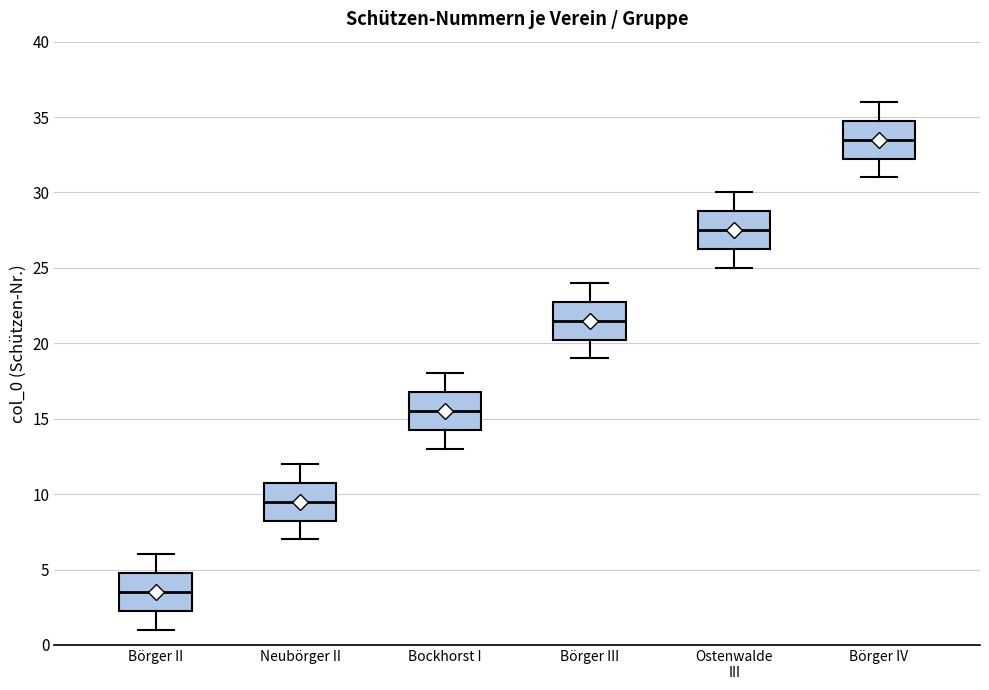

Where does the median line of the box for Börger IV sit on the y-axis? The values are not printed on the chart, so give them approximately, as read against the axis.

33.5